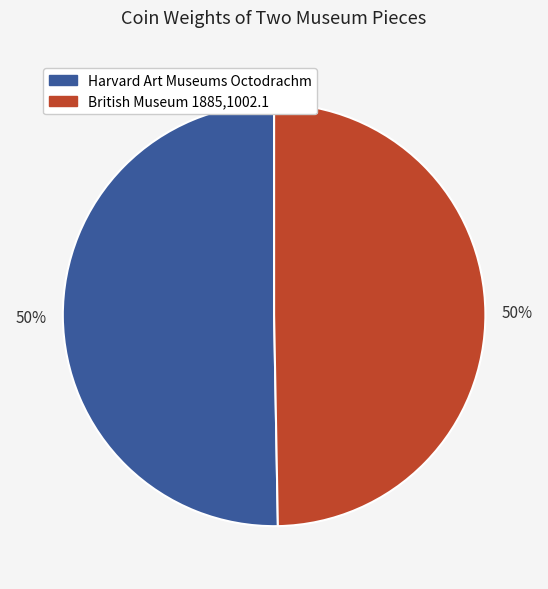

To the nearest percent, what is the average slice percentage?

50%